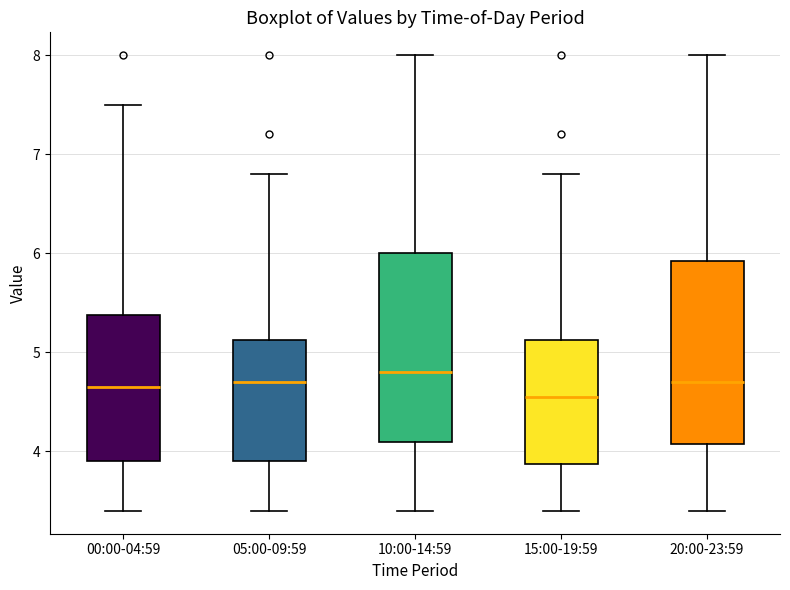

Reading left to right, read every box against the y-axis: the position of its median line, the range the box covers, and the ends of its whiskers. The values are not printed on the chart, so give them approximately, as read against the axis.

00:00-04:59: median 4.7, box 3.9 to 5.4, whiskers 3.4 to 7.5
05:00-09:59: median 4.7, box 3.9 to 5.1, whiskers 3.4 to 6.8
10:00-14:59: median 4.8, box 4.1 to 6.0, whiskers 3.4 to 8.0
15:00-19:59: median 4.6, box 3.9 to 5.1, whiskers 3.4 to 6.8
20:00-23:59: median 4.7, box 4.1 to 5.9, whiskers 3.4 to 8.0